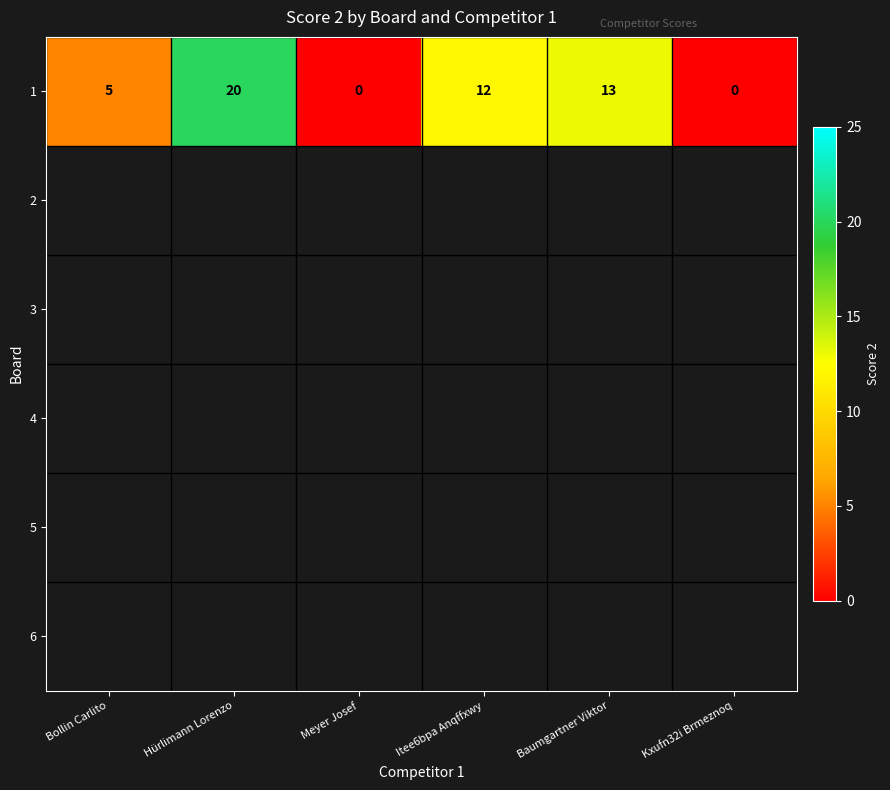

Is it true that 1 equals -10 at Kxufn32i Brmeznoq?

False